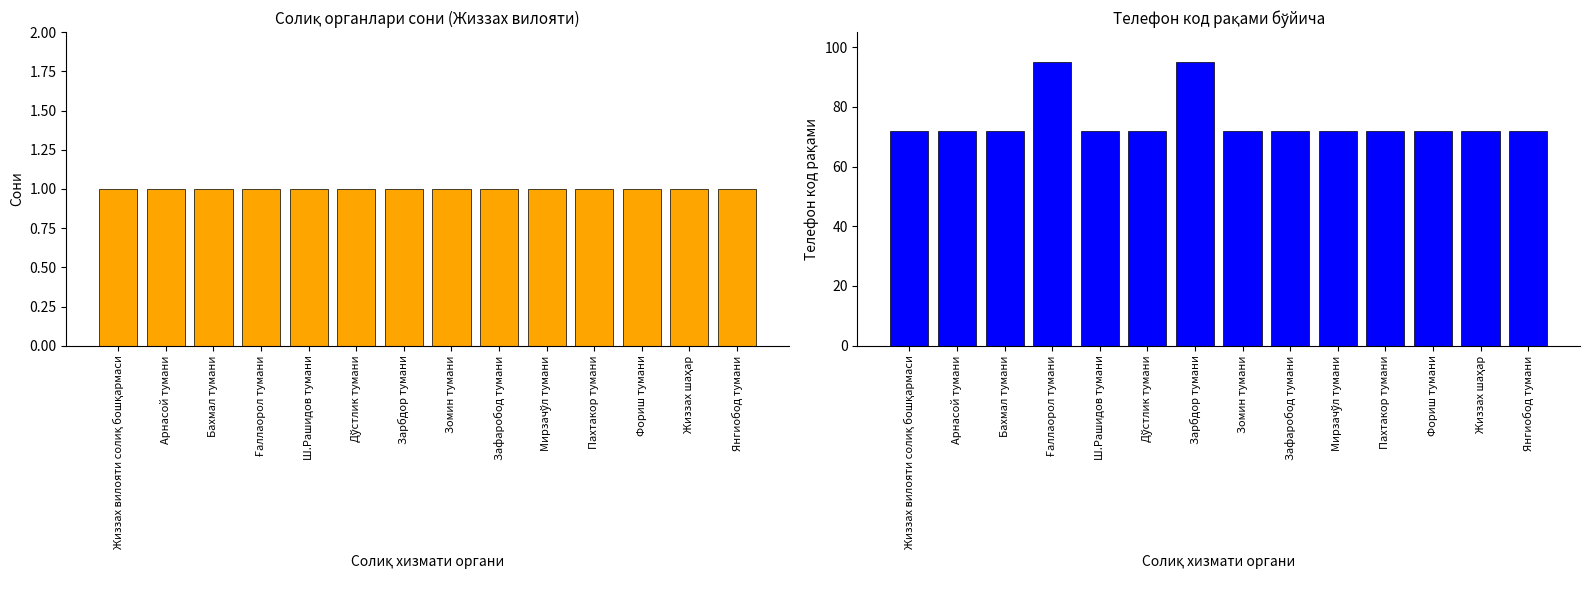

At which category does the chart reach its peak across all series?

Ғаллаорол тумани